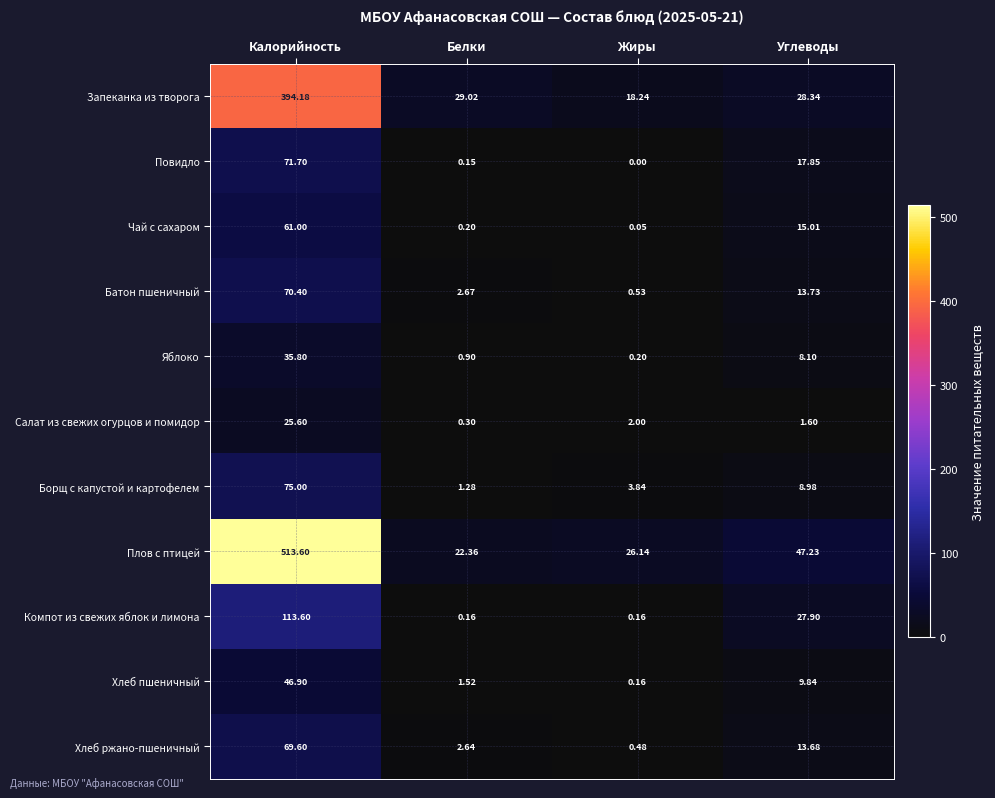

List the series in order of their peak value, highest first.

Плов с птицей, Запеканка из творога, Компот из свежих яблок и лимона, Борщ с капустой и картофелем, Повидло, Батон пшеничный, Хлеб ржано-пшеничный, Чай с сахаром, Хлеб пшеничный, Яблоко, Салат из свежих огурцов и помидор